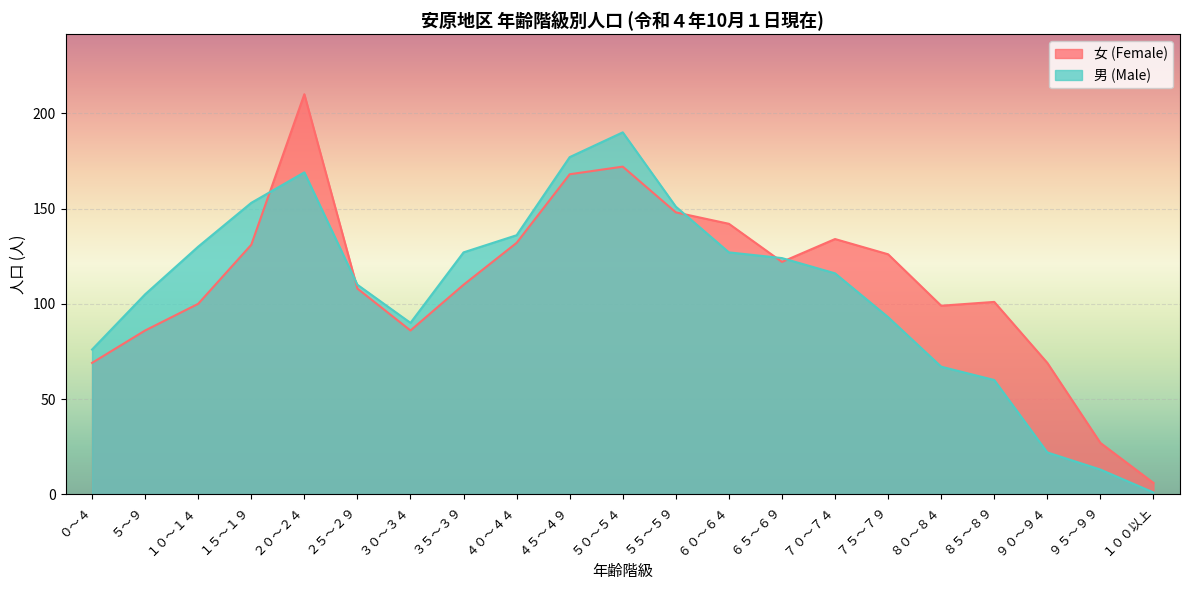

How many interior local valleys does the 男 (Male) series have?

1